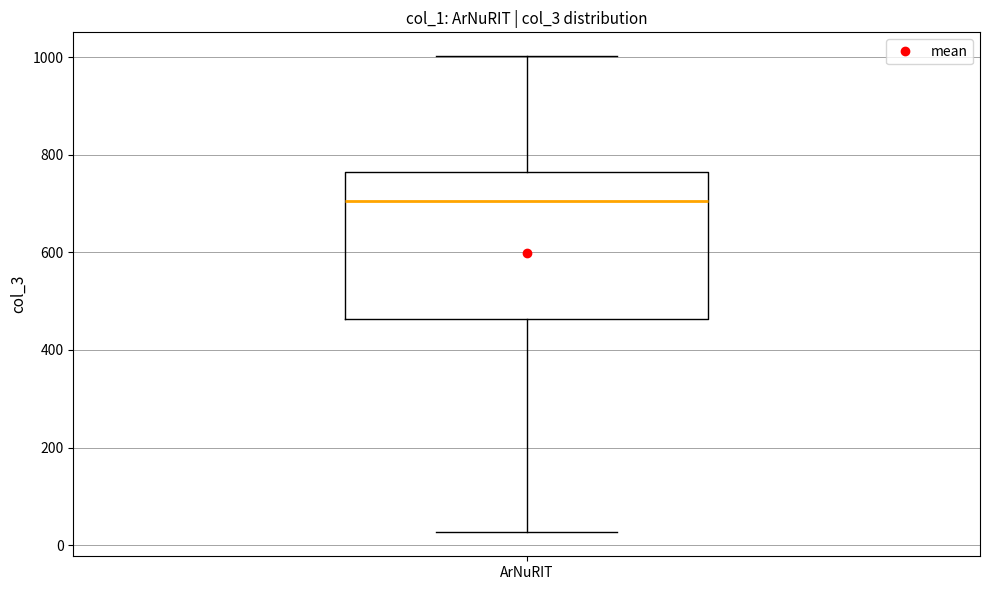

Read this box plot against the y-axis: the position of the median line, the range covered by the box, and the ends of both whiskers. The values are not printed on the chart, so give them approximately, as read against the axis.

median 700, box 460 to 760, whiskers 20 to 1000